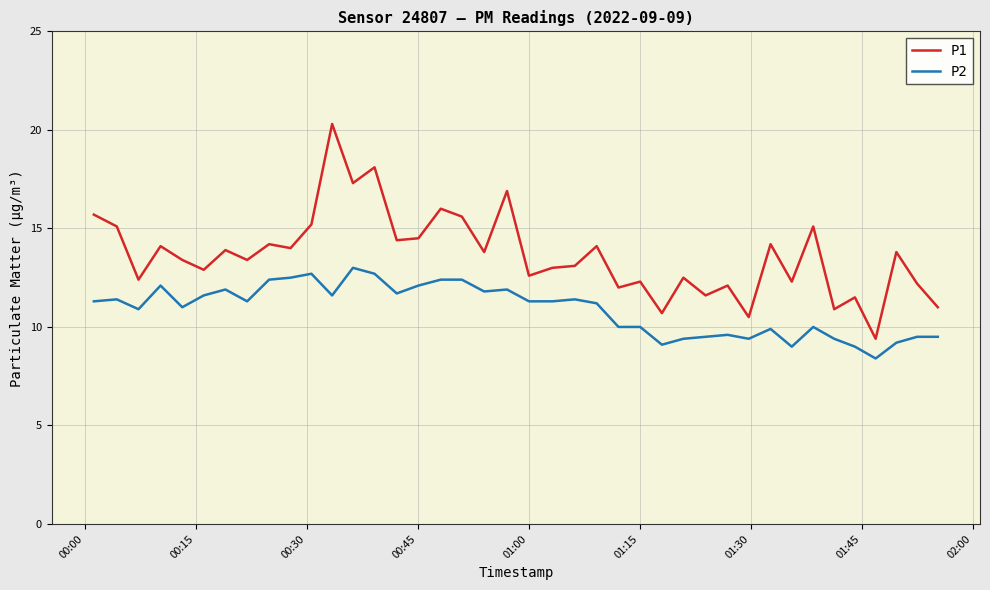

How many categories are shown in the chart?

40